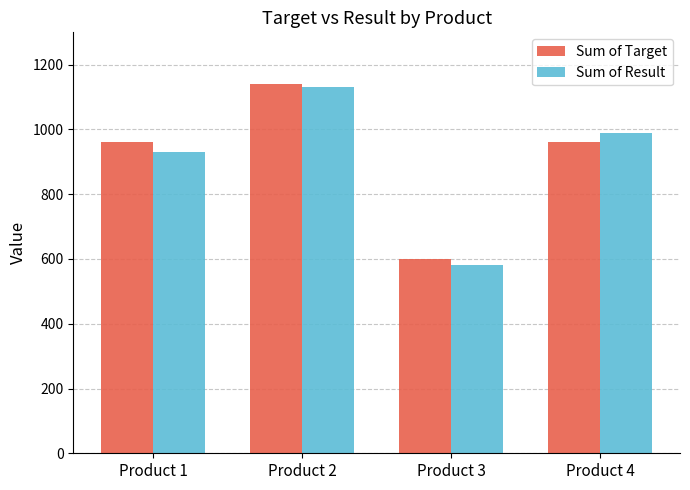

At which label does Sum of Target reach its minimum?

Product 3